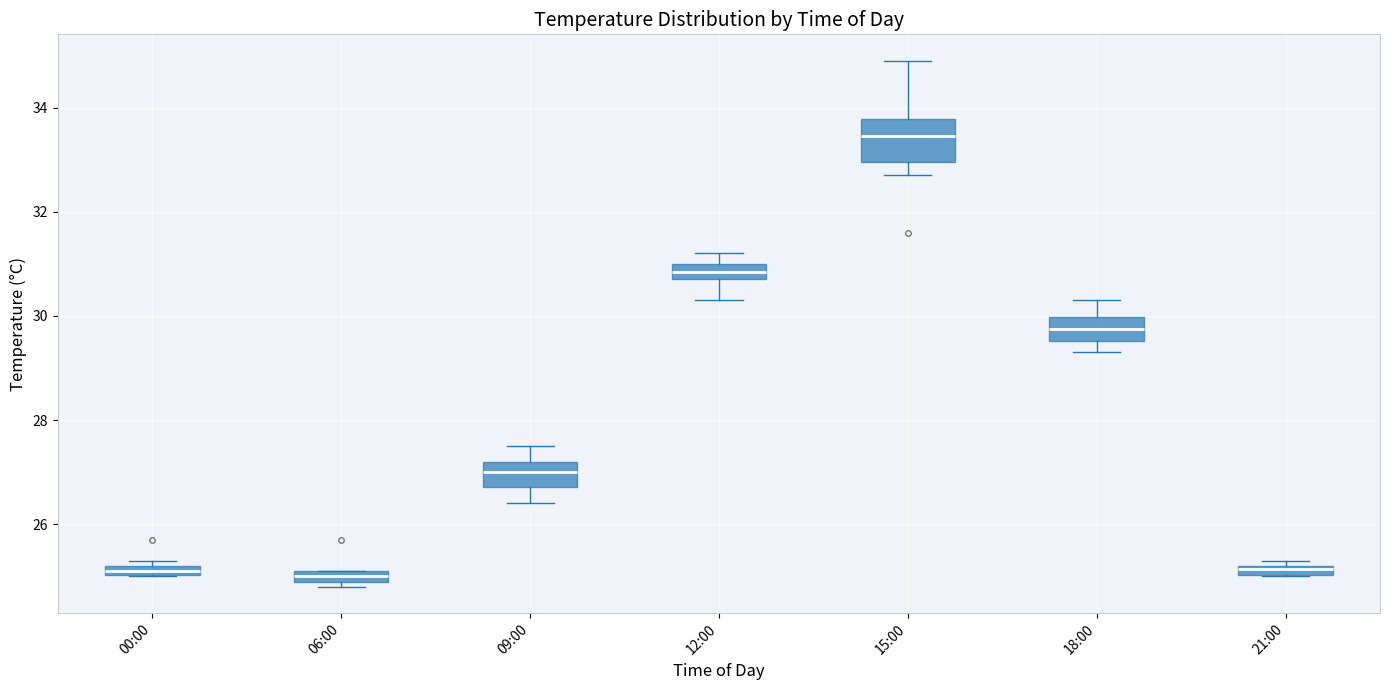

Which box is the tallest, from its lower edge to its upper edge?

15:00